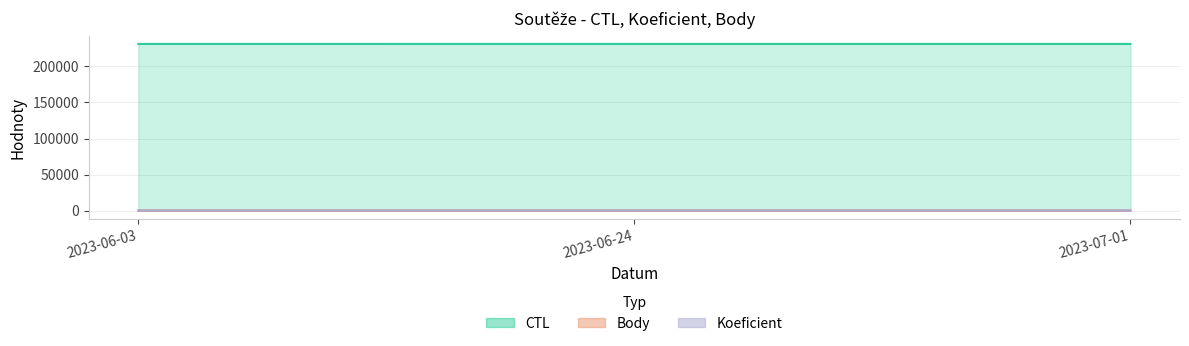

What is the value of the Body point at the 1st from the left?

12